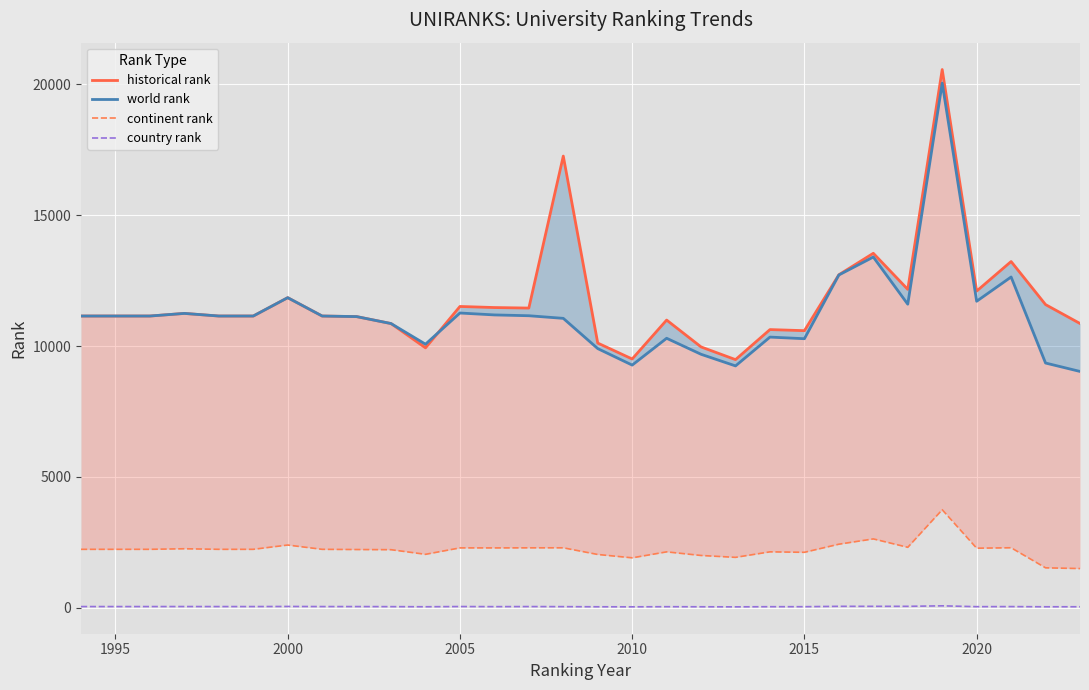

The country rank series shows 15.1 at 2005. True or false?

False